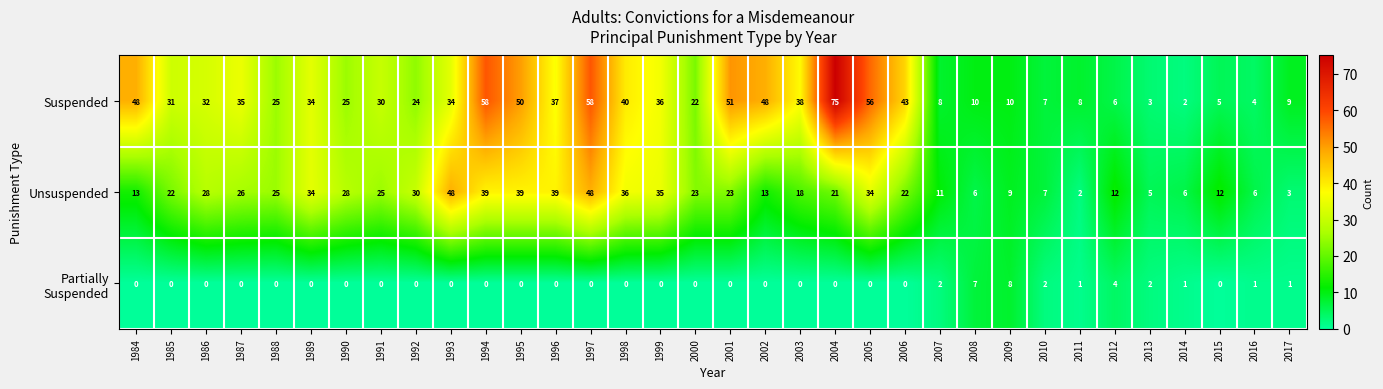

At which category does the chart reach its peak across all series?

2004